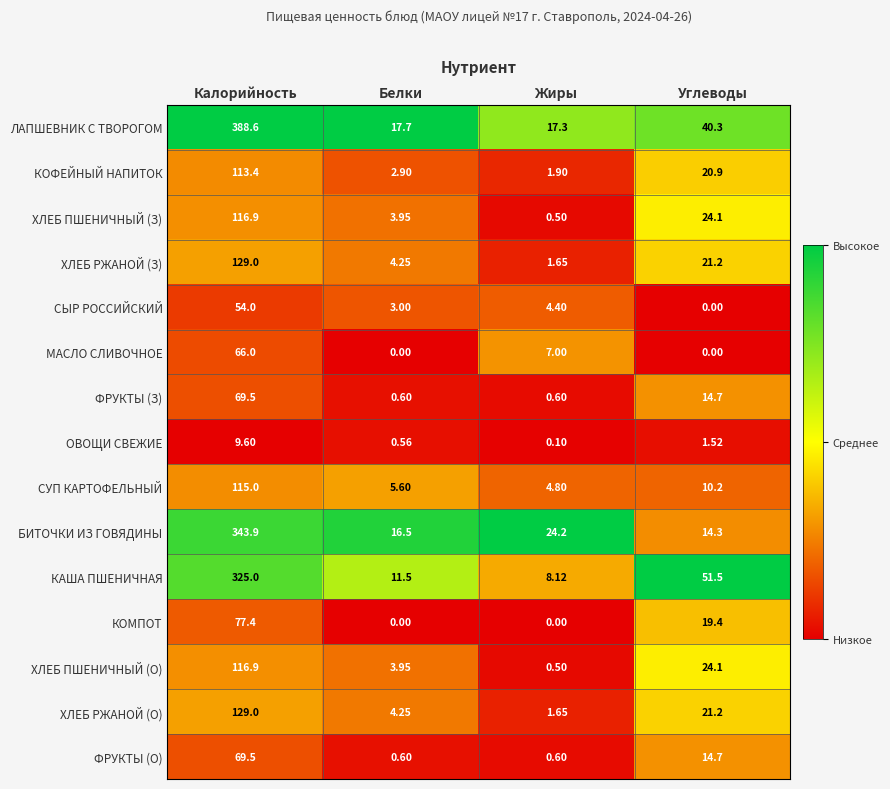

What is the spread (max minus min) of values at Калорийность?

379.0